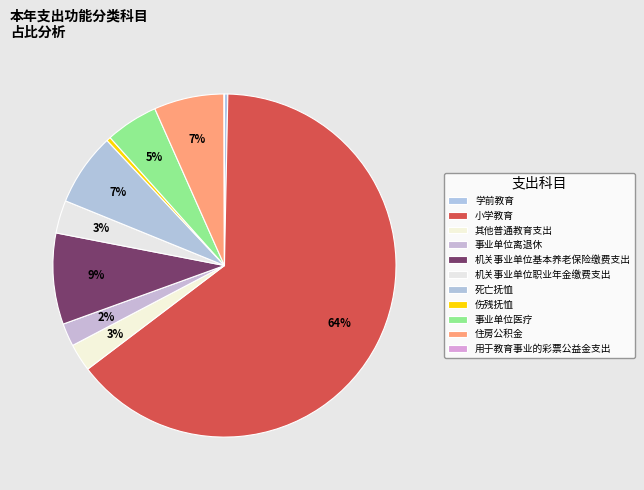

What percentage do 住房公积金 and 机关事业单位基本养老保险缴费支出 together represent?

15.2%